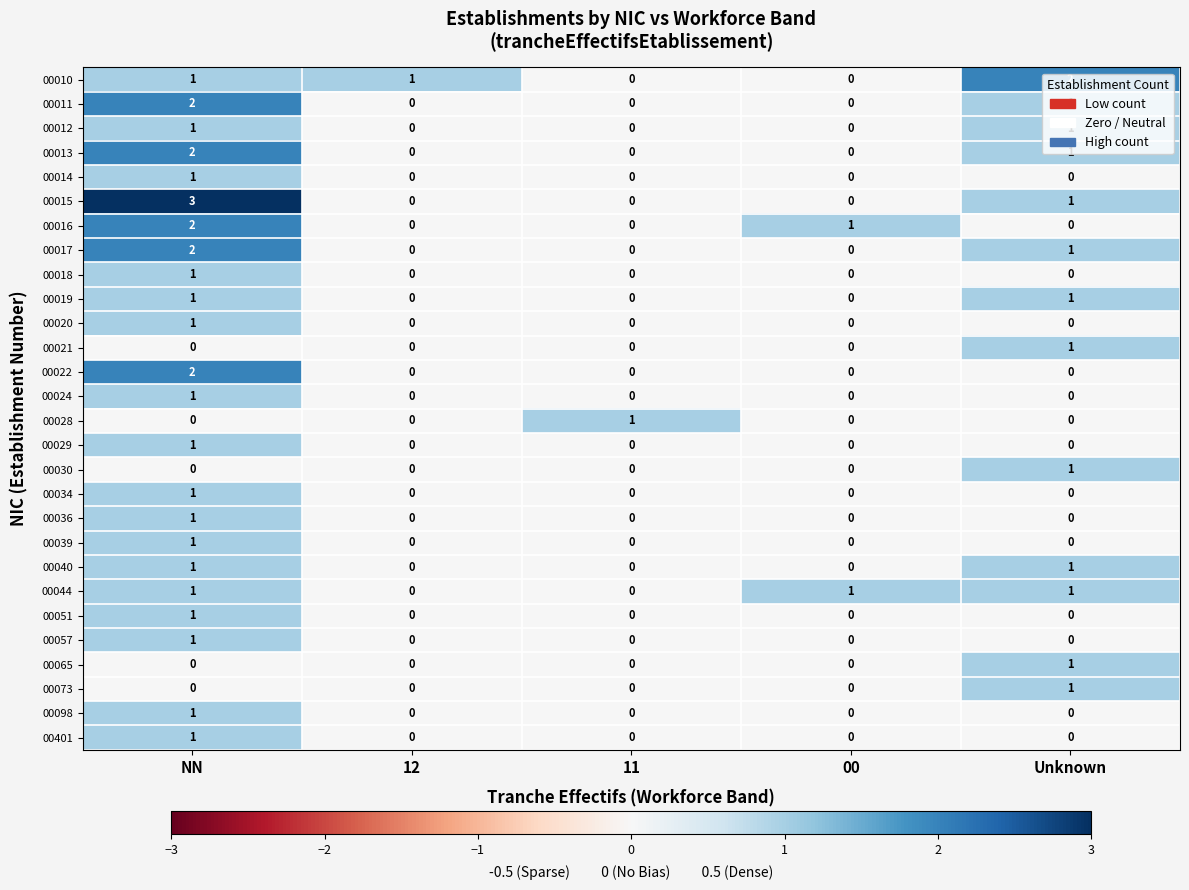

Count the 00029 values in the range 0 to 1.

5